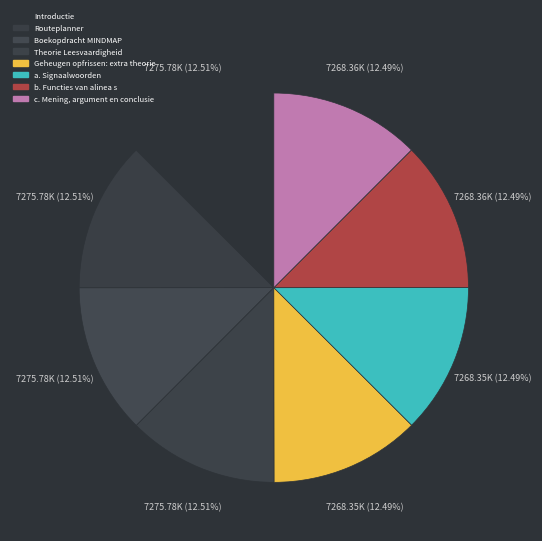

Which category has the biggest portion of the pie?

Theorie Leesvaardigheid